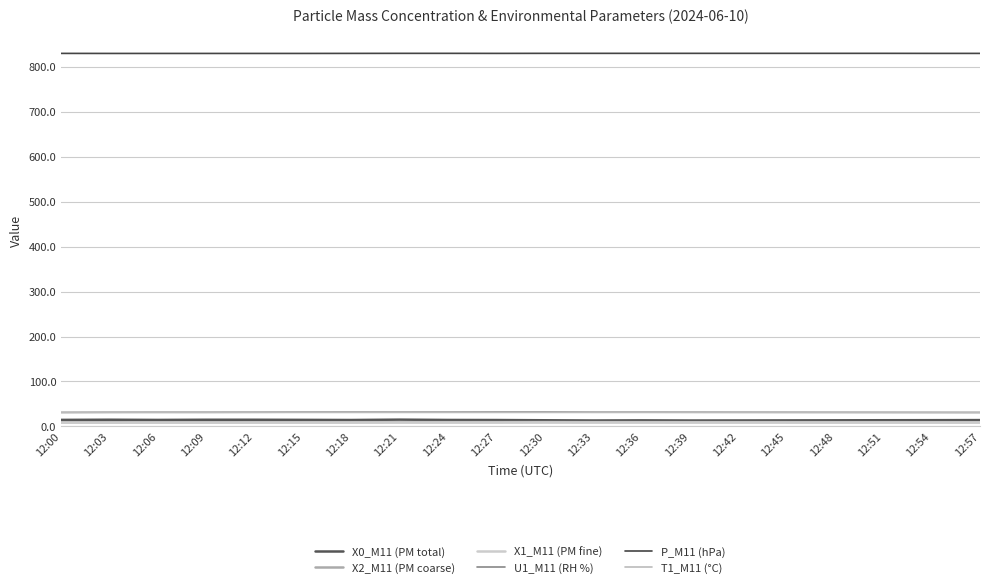

Reading left to right, what are all the values shown in this chart?

X0_M11 (PM total): 14.6	14.9	14.5	14.8	14.8	14.6	14.3	15.1	14.4	14.2	13.7	13.2	13.5	13.2	13.3	13.4	13.6	13.8	13.9	14.1
X2_M11 (PM coarse): 9.1	9.3	9.3	9.3	9.3	9.3	9.4	9.5	9.5	9.5	9.7	9.6	9.5	9.5	9.5	9.4	9.4	9.4	9.4	9.4
X1_M11 (PM fine): 8.4	8.5	8.6	8.6	8.7	8.7	8.7	8.8	8.8	8.8	8.9	8.9	8.8	8.8	8.8	8.8	8.8	8.8	8.8	8.8
U1_M11 (RH %): 31.1	31.4	31.5	31.5	31.6	31.8	31.9	31.8	31.9	32.1	32.1	31.7	31.7	31.6	31.5	31.4	31.3	31.2	31.1	31.0
P_M11 (hPa): 829.9	829.8	829.8	829.8	829.8	829.8	829.9	830.0	830.0	829.9	830.0	830.0	830.0	830.0	830.0	830.0	830.0	830.0	829.9	829.9
T1_M11 (°C): 31.2	31.2	31.2	31.1	31.2	31.2	31.2	31.2	31.2	31.2	31.2	31.2	31.2	31.2	31.2	31.2	31.2	31.2	31.2	31.2